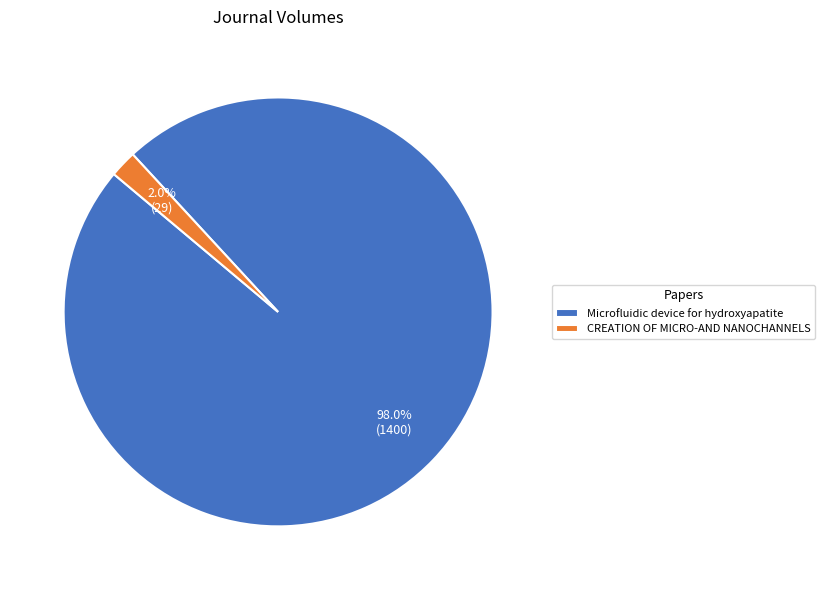

Is there any slice that represents more than half of the pie?

Yes